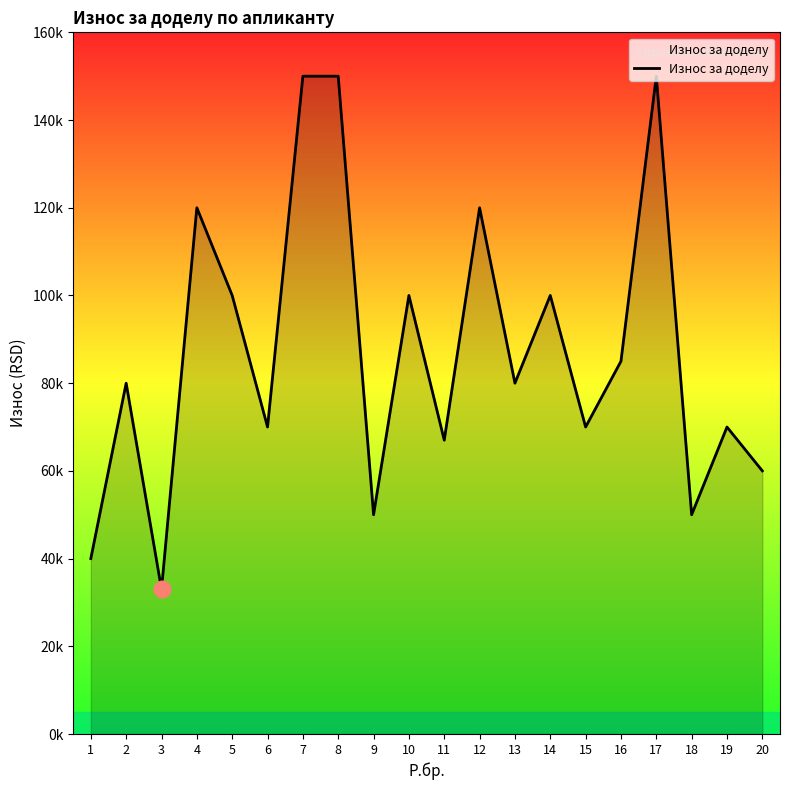

Does the chart have visible grid lines?

No